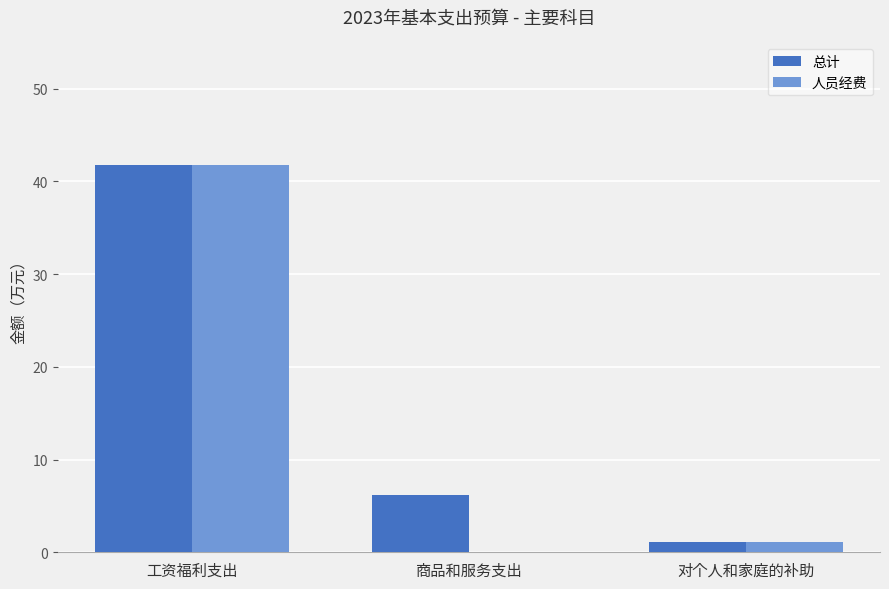

What is the maximum value for 总计?

41.8